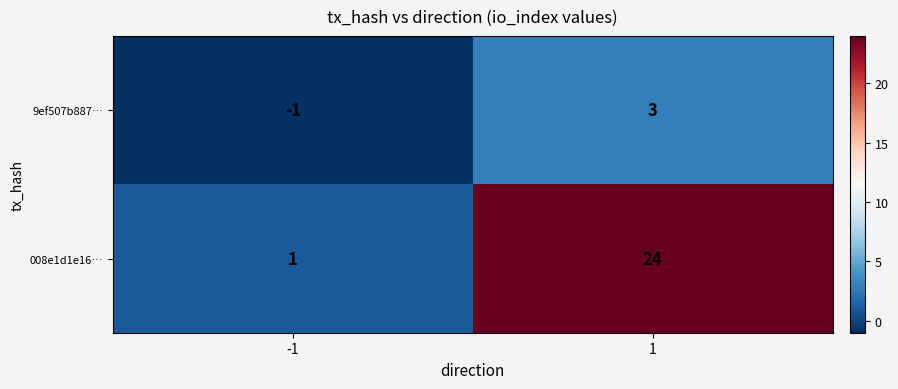

Reading left to right, what are all the values shown in this chart?

9ef507b887…: -1	3
008e1d1e16…: 1	24